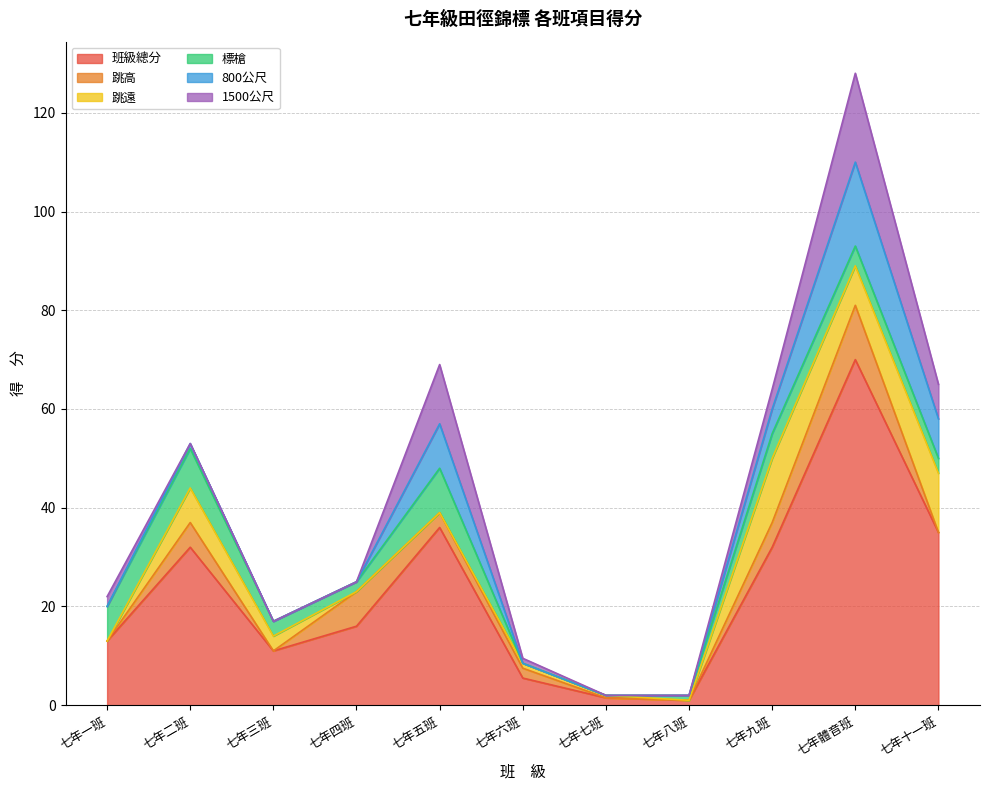

Reading left to right, transcribe all the data shown in this chart.

班級總分: 七年一班=13.0	七年二班=32.0	七年三班=11.0	七年四班=16.0	七年五班=36.0	七年六班=5.5	七年七班=1.5	七年八班=1.0	七年九班=32.0	七年體音班=70.0	七年十一班=35.0
跳高: 七年一班=0.0	七年二班=5.0	七年三班=0.0	七年四班=7.0	七年五班=3.0	七年六班=2.0	七年七班=0.0	七年八班=0.0	七年九班=5.0	七年體音班=11.0	七年十一班=0.0
跳遠: 七年一班=0.0	七年二班=7.0	七年三班=3.0	七年四班=0.0	七年五班=0.0	七年六班=1.0	七年七班=0.5	七年八班=0.0	七年九班=13.0	七年體音班=8.0	七年十一班=12.0
標槍: 七年一班=7.0	七年二班=8.0	七年三班=3.0	七年四班=2.0	七年五班=9.0	七年六班=0.0	七年七班=0.0	七年八班=1.0	七年九班=5.0	七年體音班=4.0	七年十一班=3.0
800公尺: 七年一班=0.0	七年二班=1.0	七年三班=0.0	七年四班=0.0	七年五班=9.0	七年六班=0.0	七年七班=0.0	七年八班=0.0	七年九班=5.0	七年體音班=17.0	七年十一班=8.0
1500公尺: 七年一班=2.0	七年二班=0.0	七年三班=0.0	七年四班=0.0	七年五班=12.0	七年六班=1.0	七年七班=0.0	七年八班=0.0	七年九班=4.0	七年體音班=18.0	七年十一班=7.0